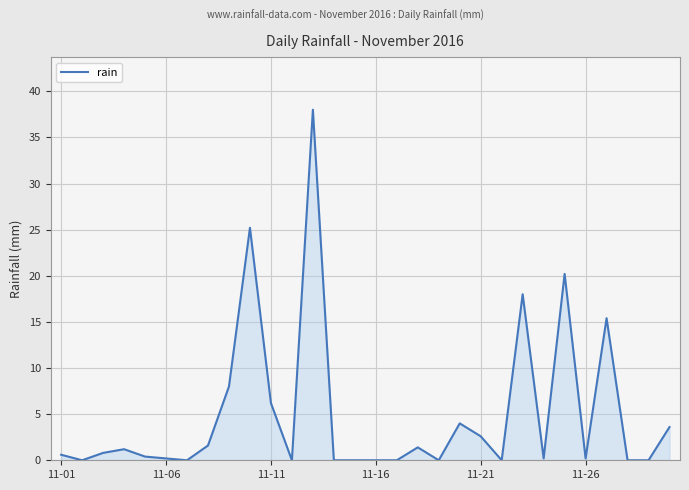

What is the greatest value displayed?

38.0